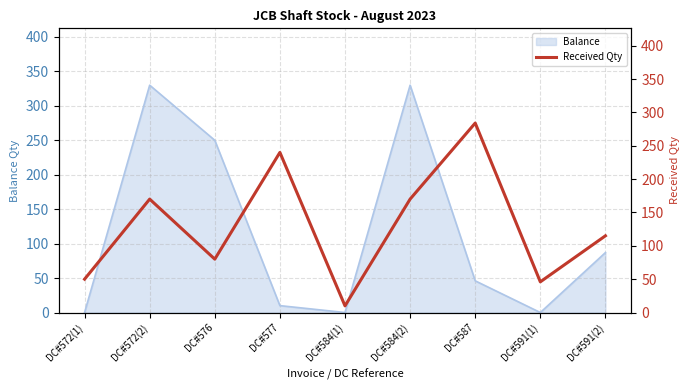

What is the label of the 1st point from the left?

DC#572(1)